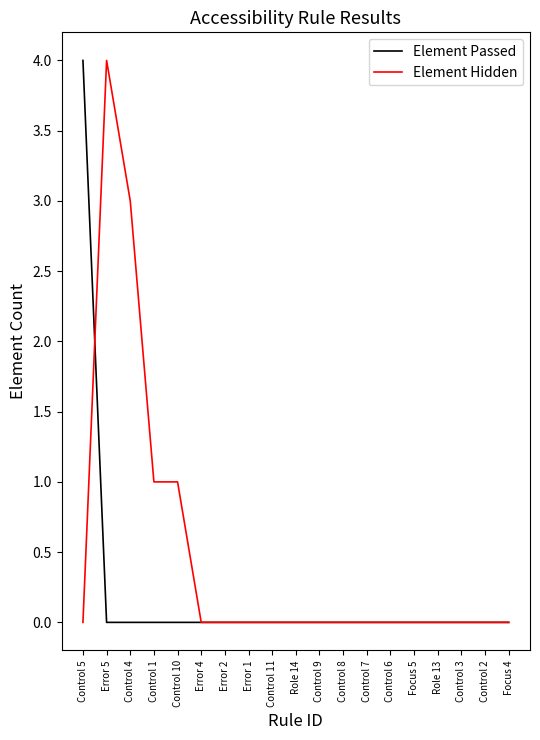

What position from the left is Control 6?

14